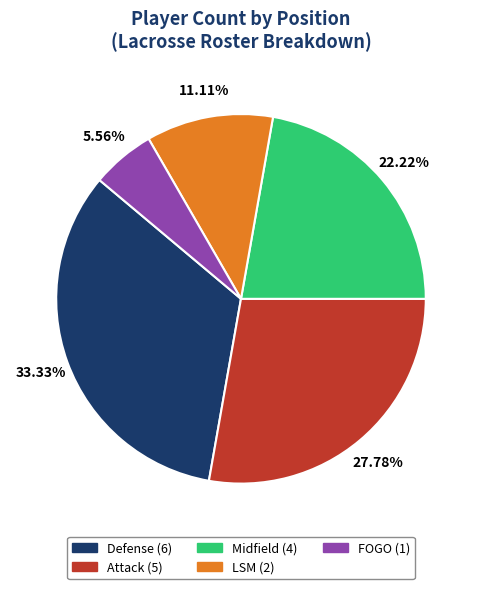

What is the ratio of the value at Defense to the value at Attack?

1.2